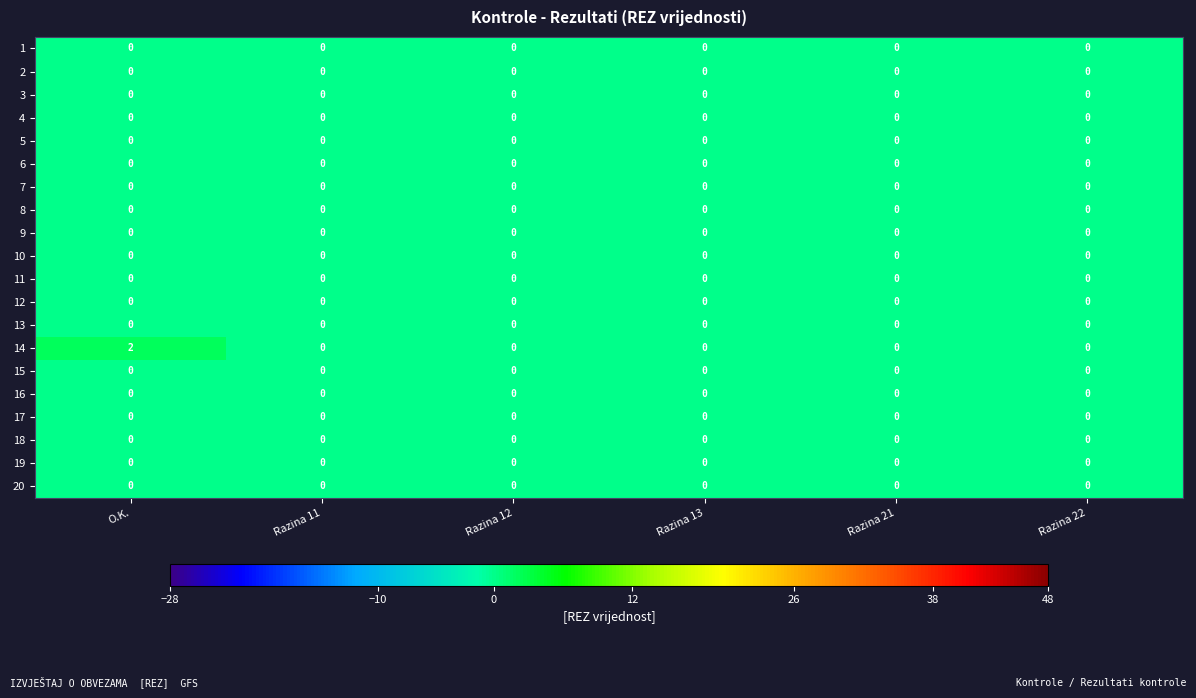

At which category is the sum across all series the highest?

O.K.